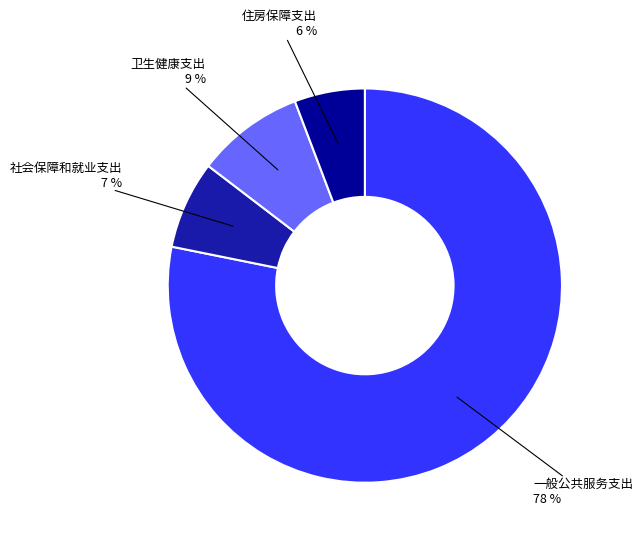

To the nearest percent, what is the difference between the largest and smallest slice percentages?

72%